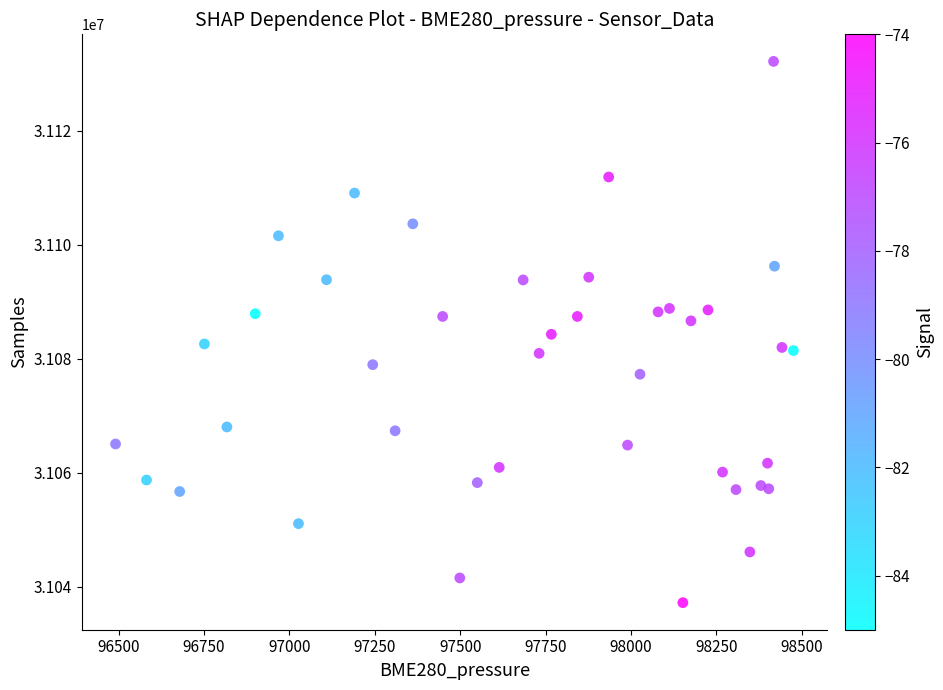

What is the range of Y values (max minus min)?

94867